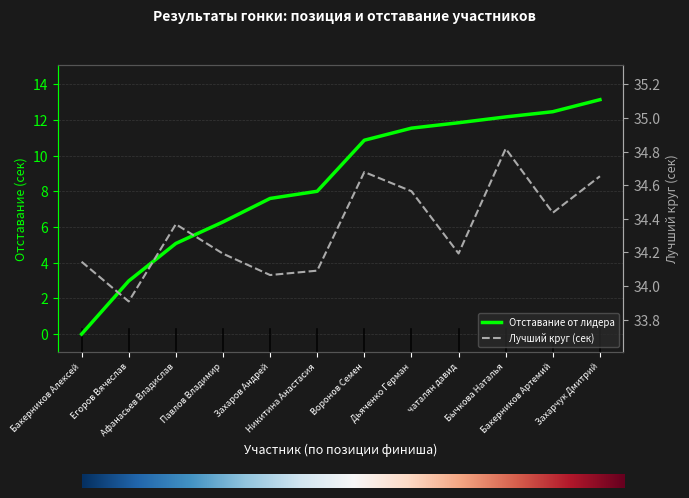

How many values are below 10?

6